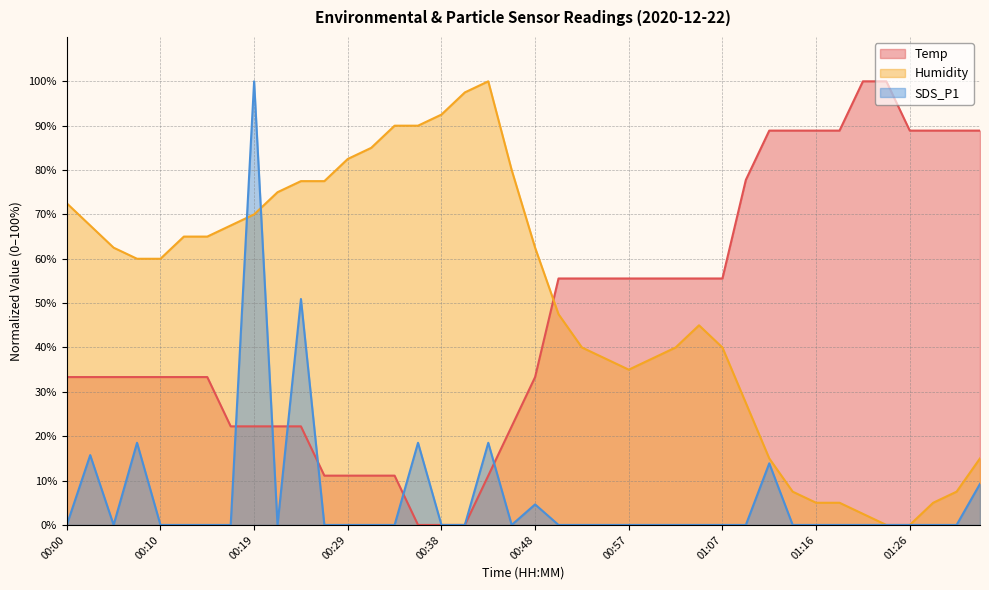

Rank the series at 01:00 from lowest to highest value.

SDS_P1, Humidity, Temp